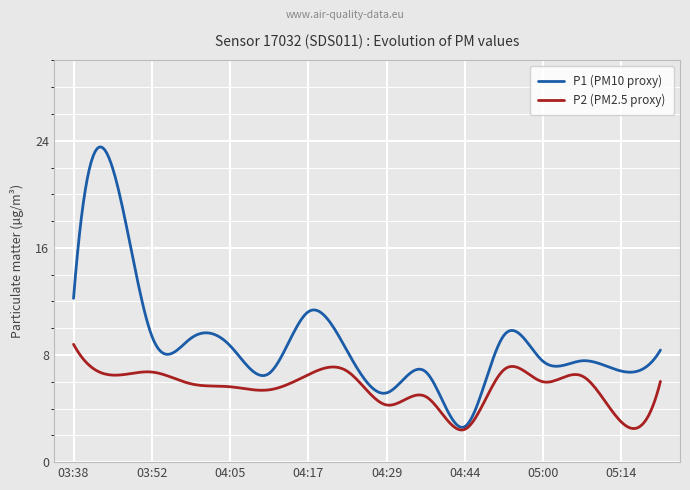

What is the lowest value of the P2 (PM2.5 proxy) series?

2.4